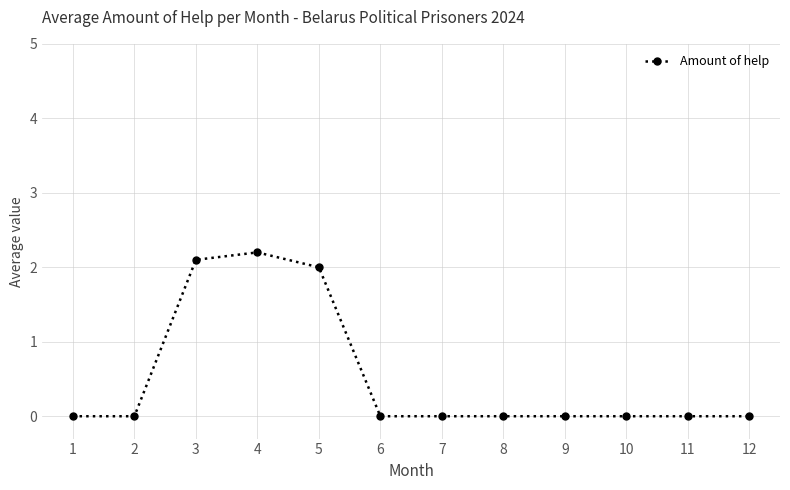

Reading left to right, extract all data points from this chart.

1=0.0	2=0.0	3=2.1	4=2.2	5=2.0	6=0.0	7=0.0	8=0.0	9=0.0	10=0.0	11=0.0	12=0.0